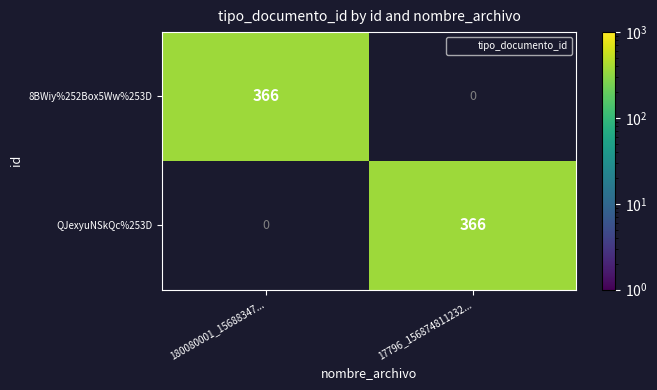

What is the difference between the maximum and minimum values in the QJexyuNSkQc%253D series?

366